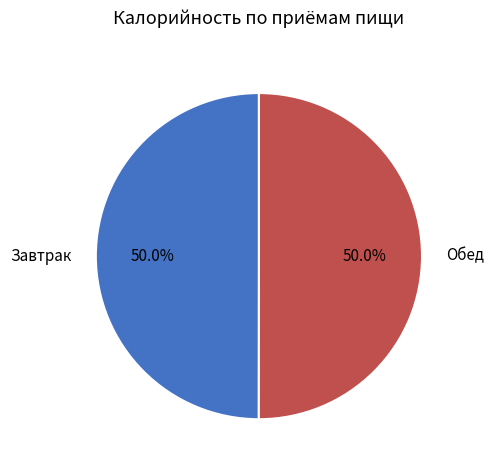

Count the number of slices in the pie.

2